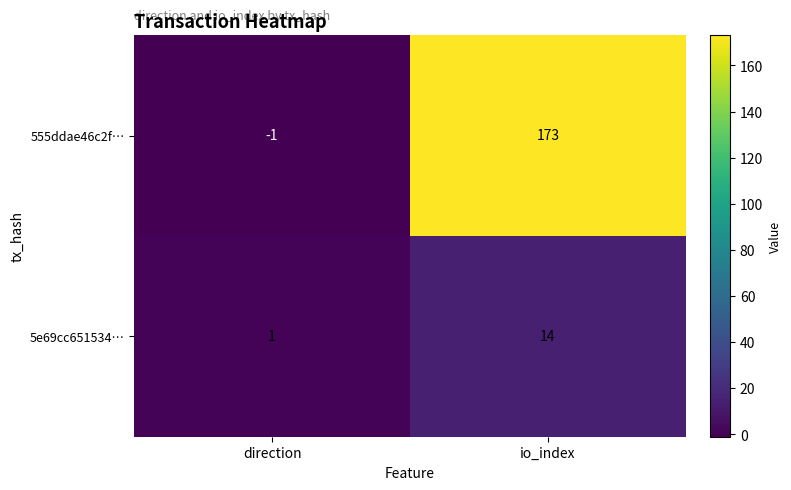

Which category has the highest value in the 5e69cc651534… series?

io_index